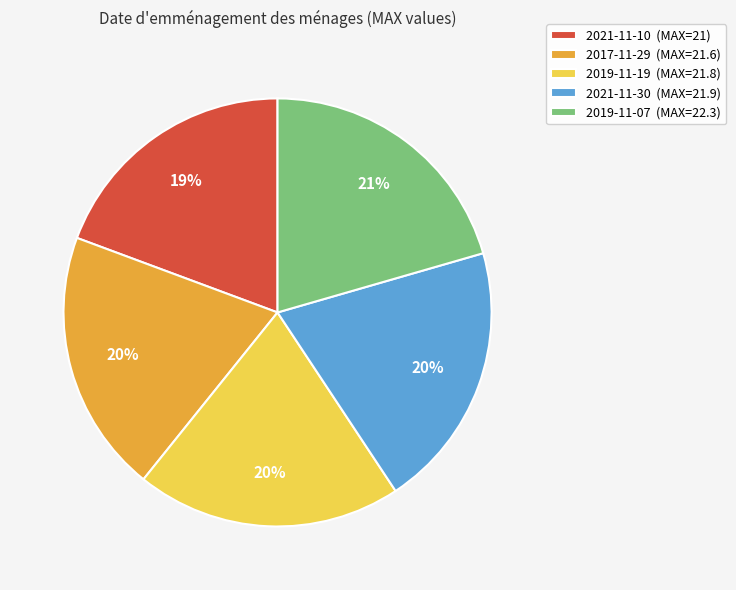

What is the smallest slice in the pie chart?

2021-11-10